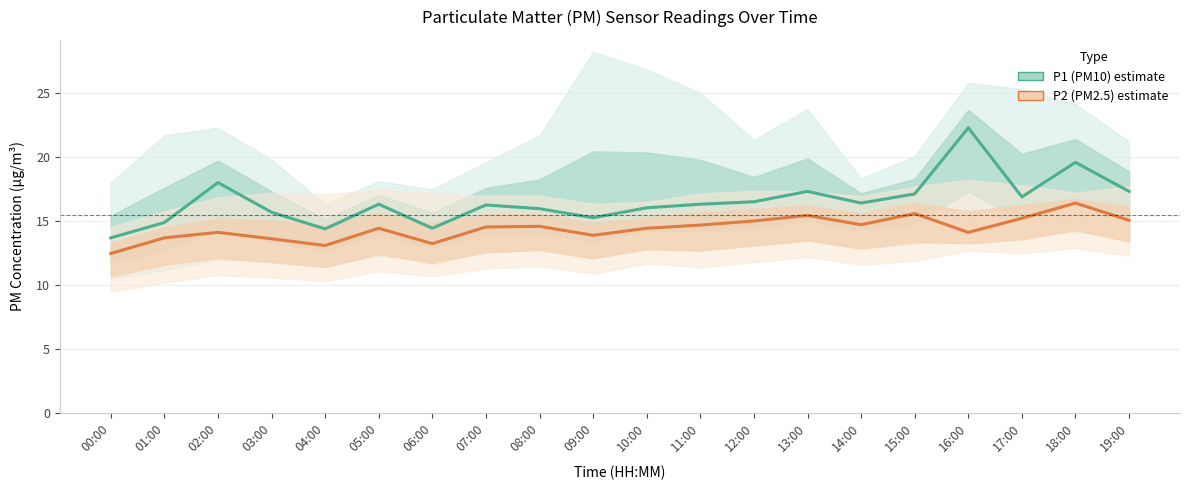

True or false: P2 (PM2.5) and P1 (PM10) cross at least once.

False